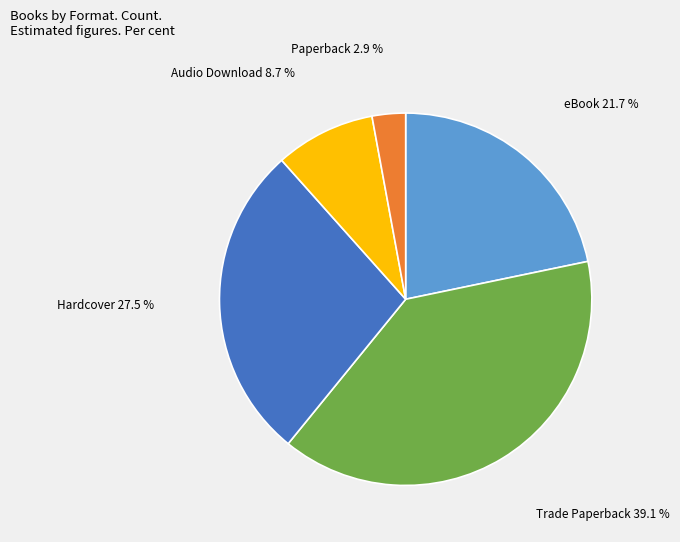

Does any single category account for the majority?

No